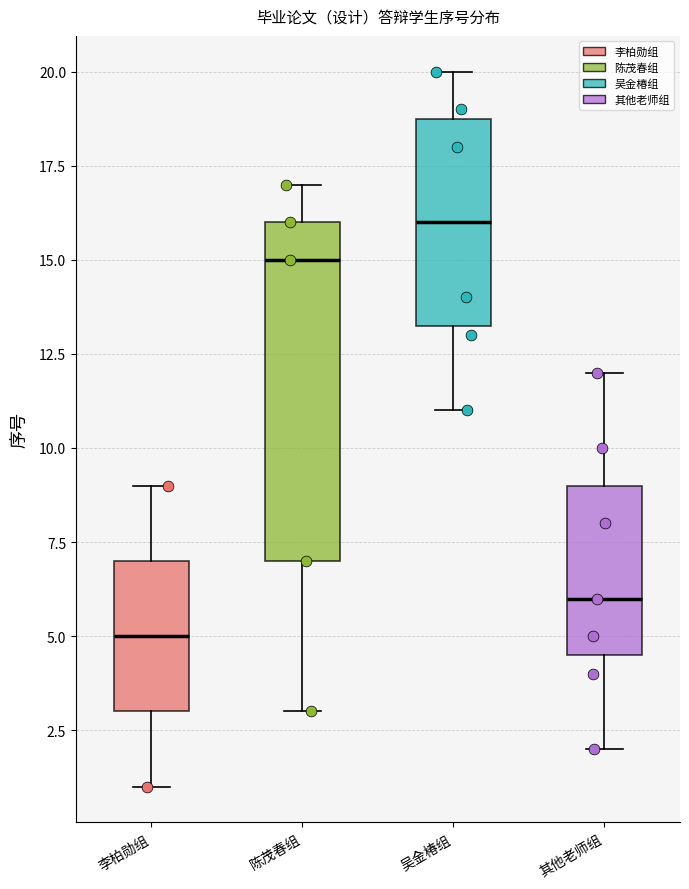

Reading left to right, read every box against the y-axis: the position of its median line, the range the box covers, and the ends of its whiskers. The values are not printed on the chart, so give them approximately, as read against the axis.

李柏勋组: median 5.0, box 3.0 to 7.0, whiskers 1.0 to 9.0
陈茂春组: median 15.0, box 7.0 to 16.0, whiskers 3.0 to 17.0
吴金椿组: median 16.0, box 13.5 to 19.0, whiskers 11.0 to 20.0
其他老师组: median 6.0, box 4.5 to 9.0, whiskers 2.0 to 12.0